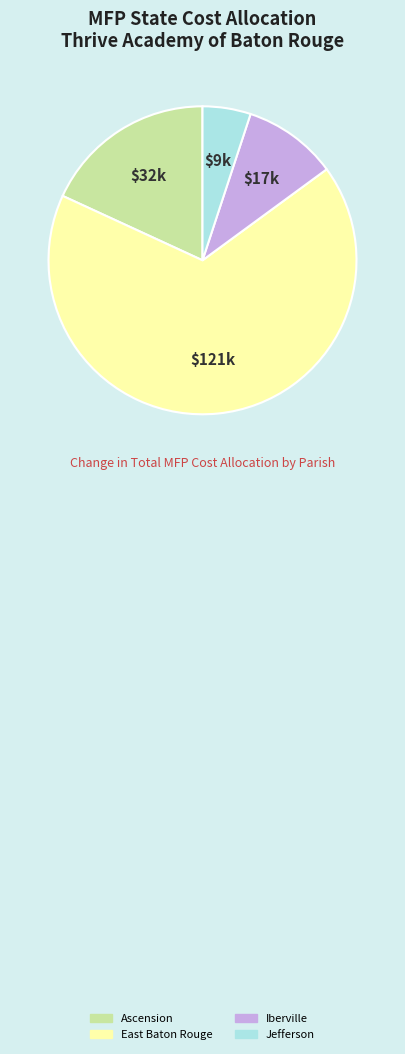

How many segments does this pie chart have?

4